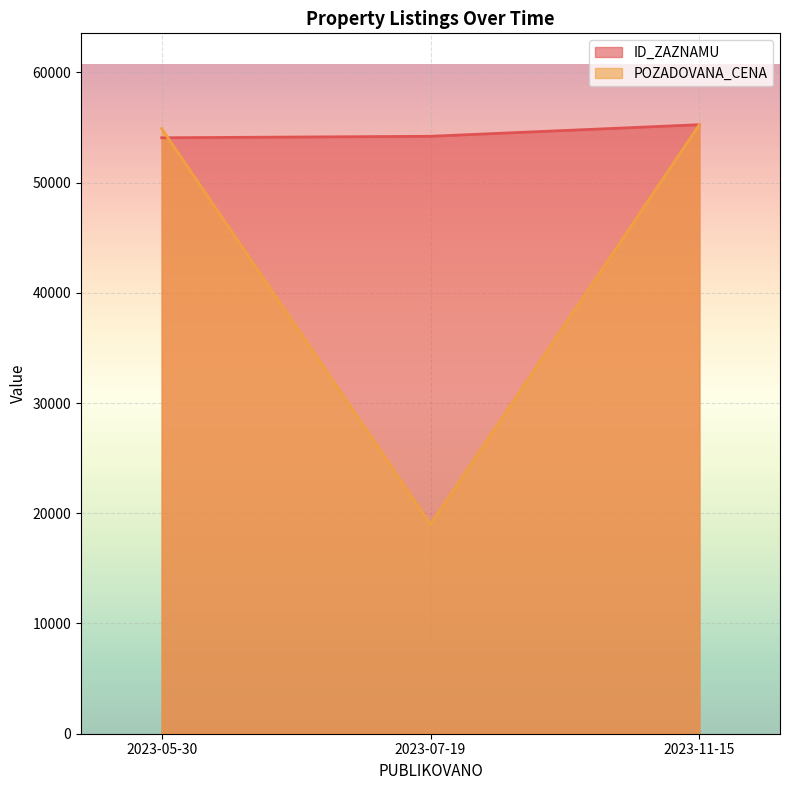

The value of POZADOVANA_CENA at 2023-07-19 is 19000.0. True or false?

True